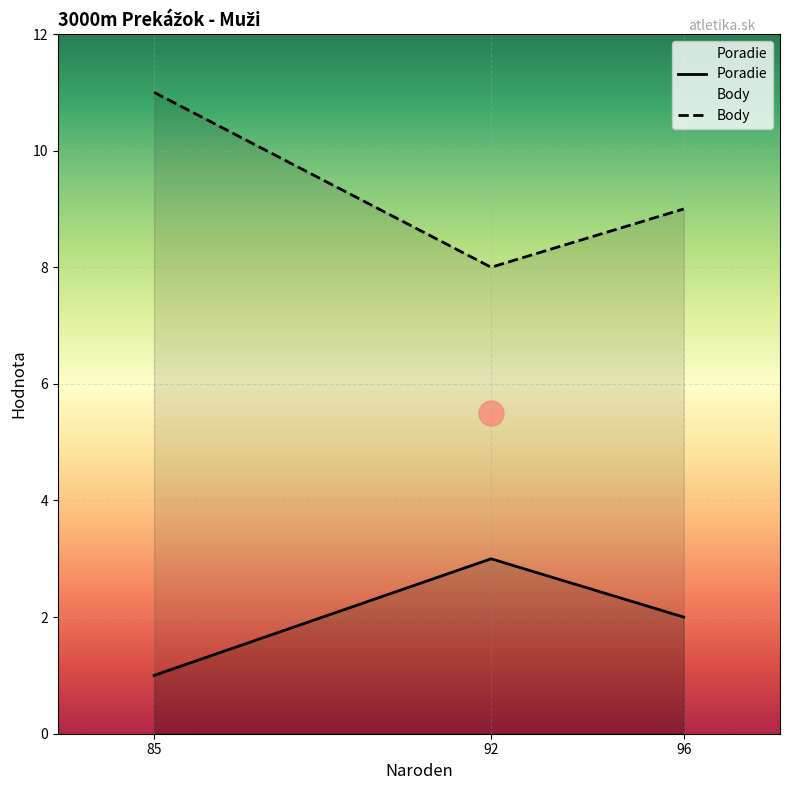

Which series changed the most between 96 and 92?

Poradie